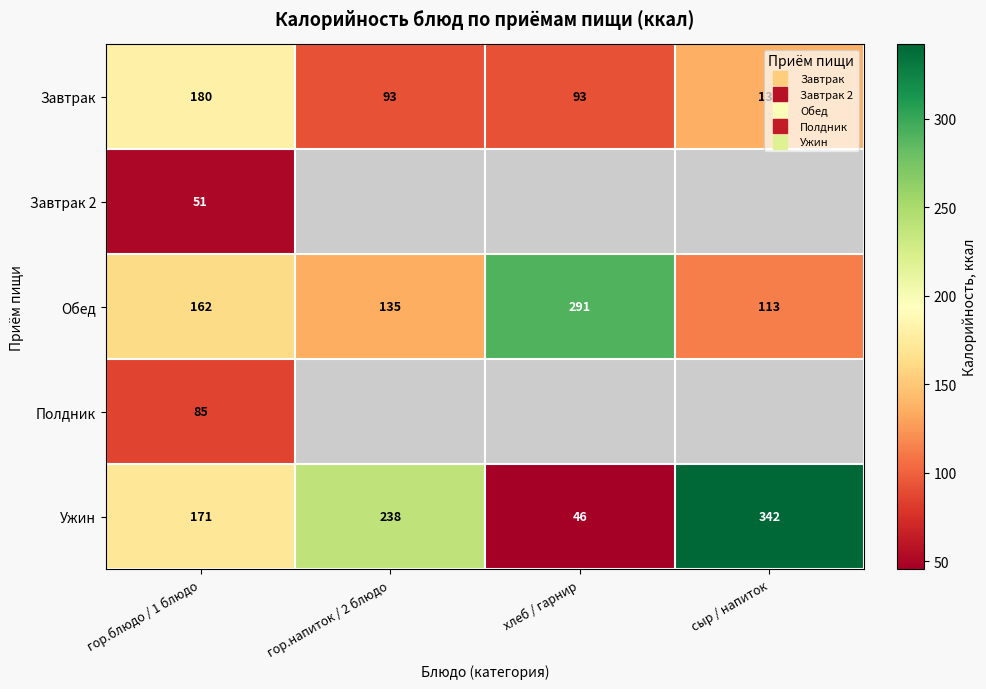

How many categories are shown in the chart?

4